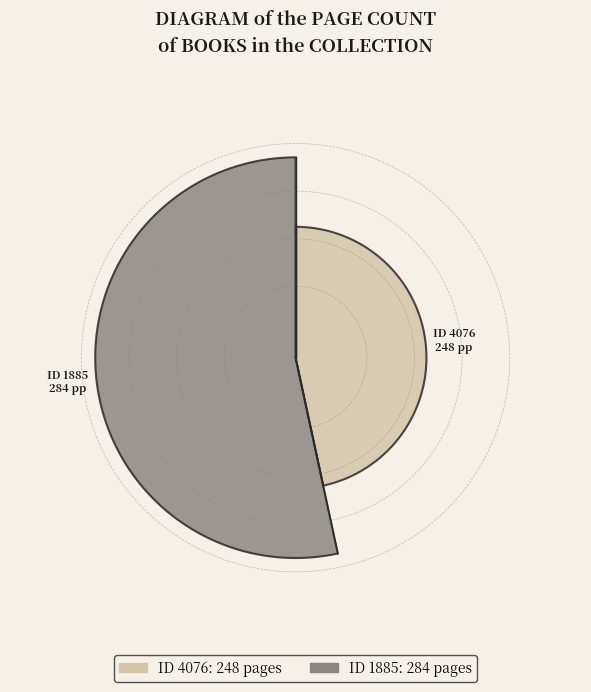

Which category has the biggest portion of the pie?

1885